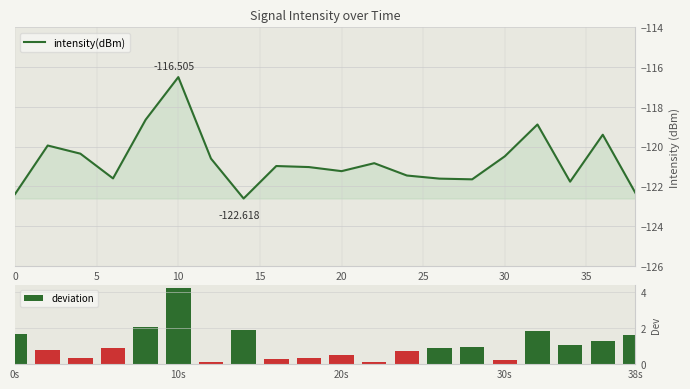

Which series has the largest total across all categories?

deviation